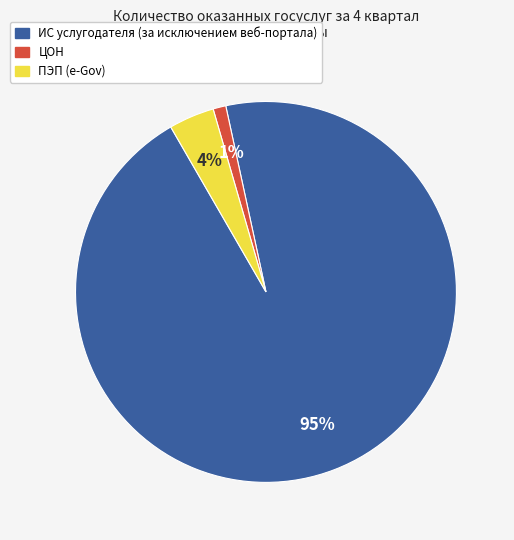

What percentage is the ИС услугодателя (за исключением веб-портала) slice, to the nearest percent?

95%